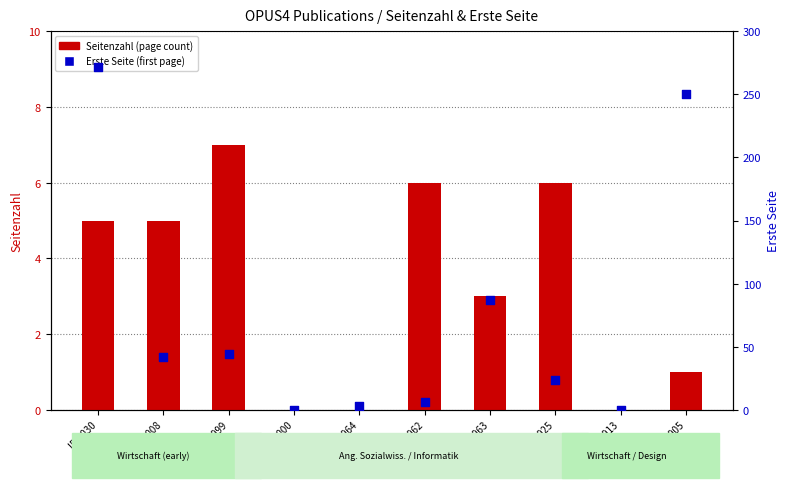

Which series has the largest total across all categories?

Erste Seite